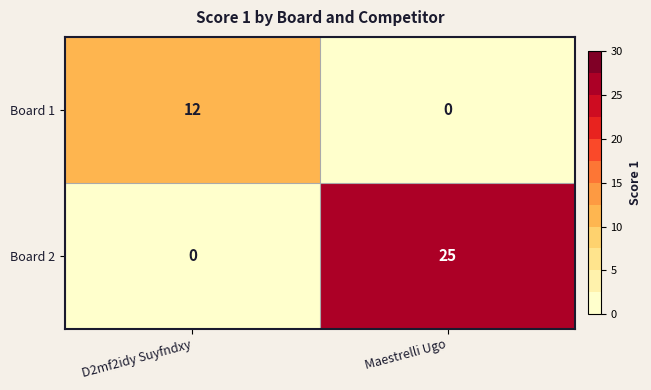

Reading left to right, list all the values displayed in this chart.

Board 1: 12	0
Board 2: 0	25